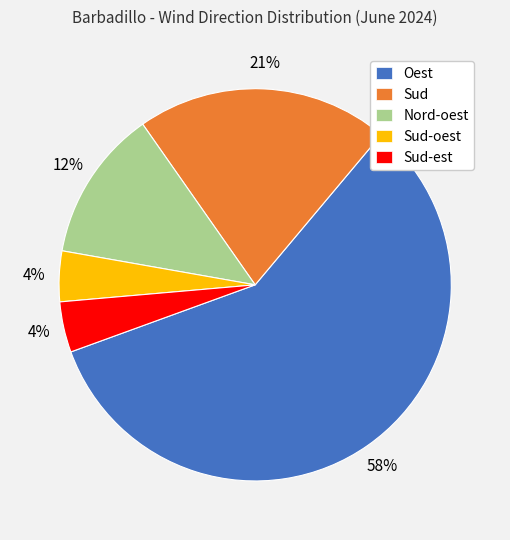

How many slices are in this pie chart?

5